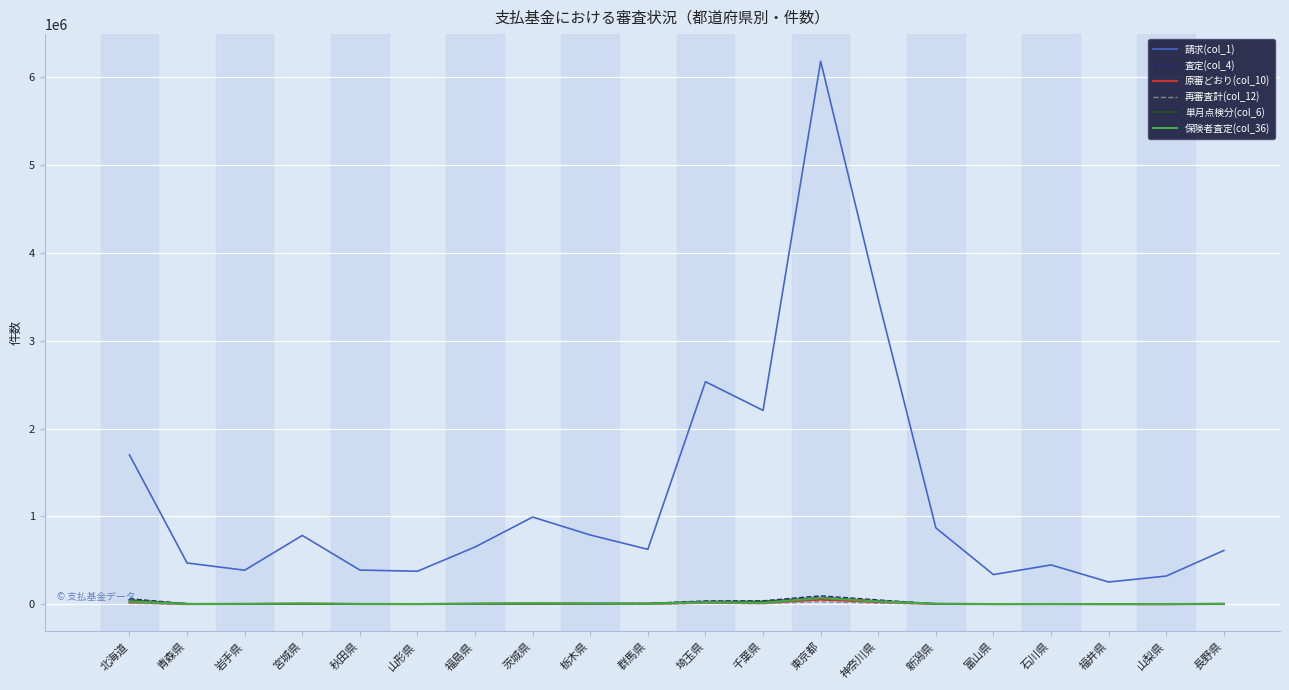

Where does the 原審どおり(col_10) series first go above 5146?

北海道